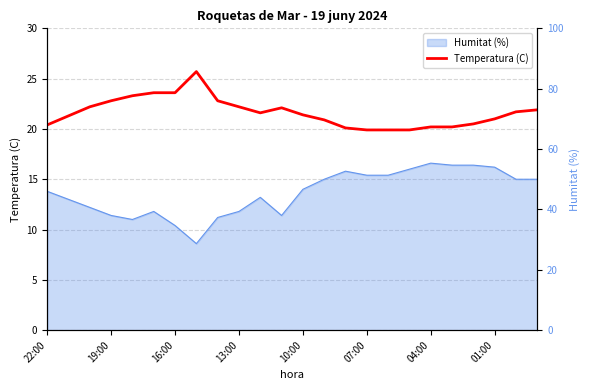

How many values exceed 21?

14